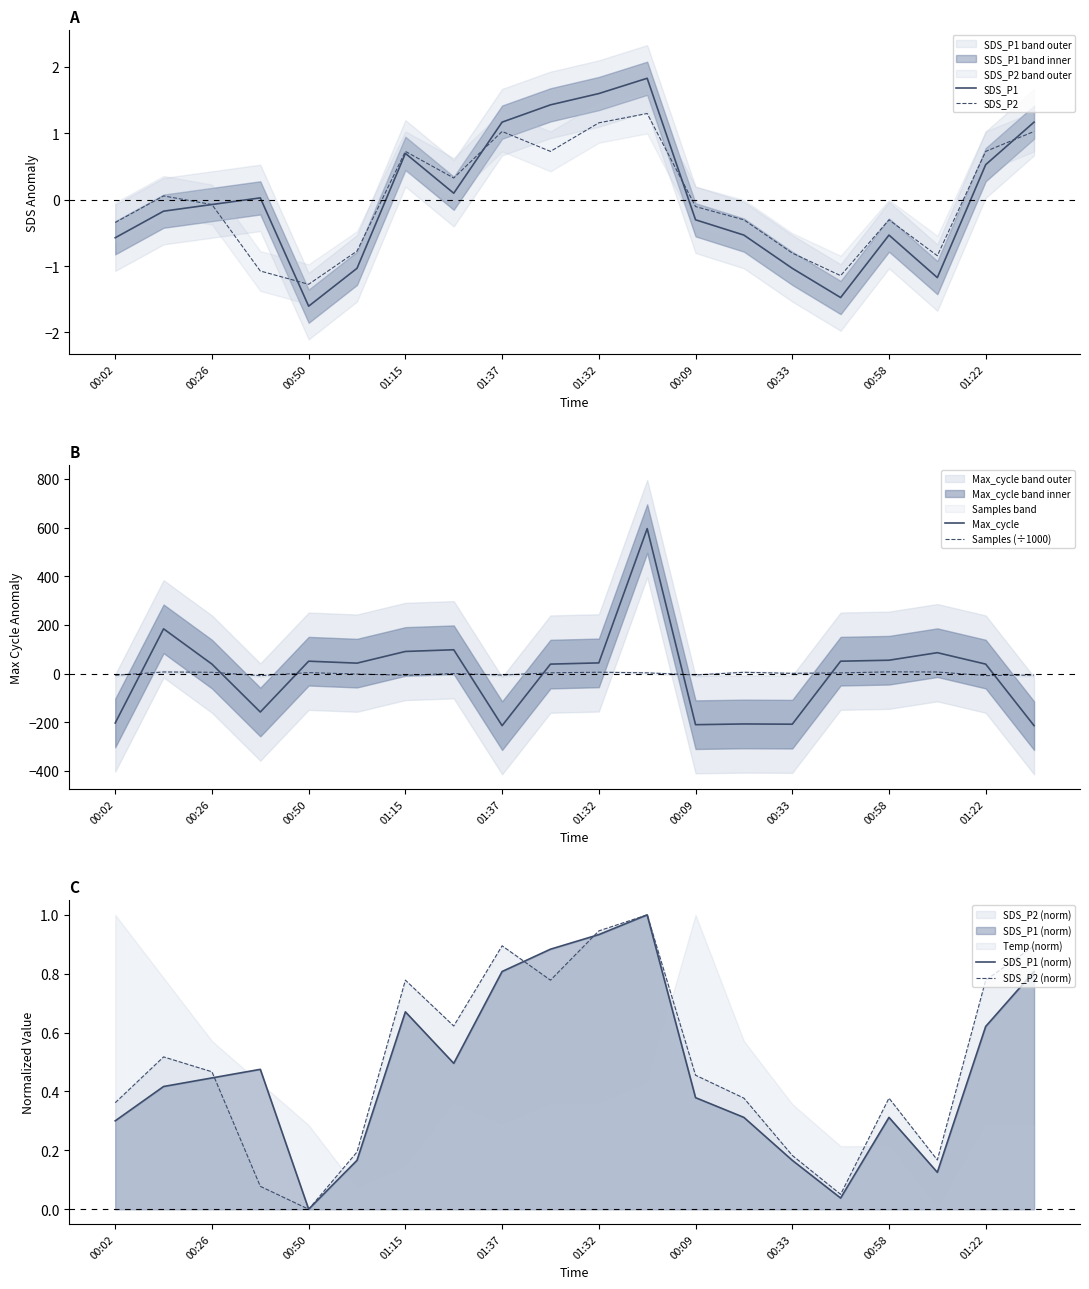

Where is SDS_P1 (norm) nearest to the value 0?

00:50